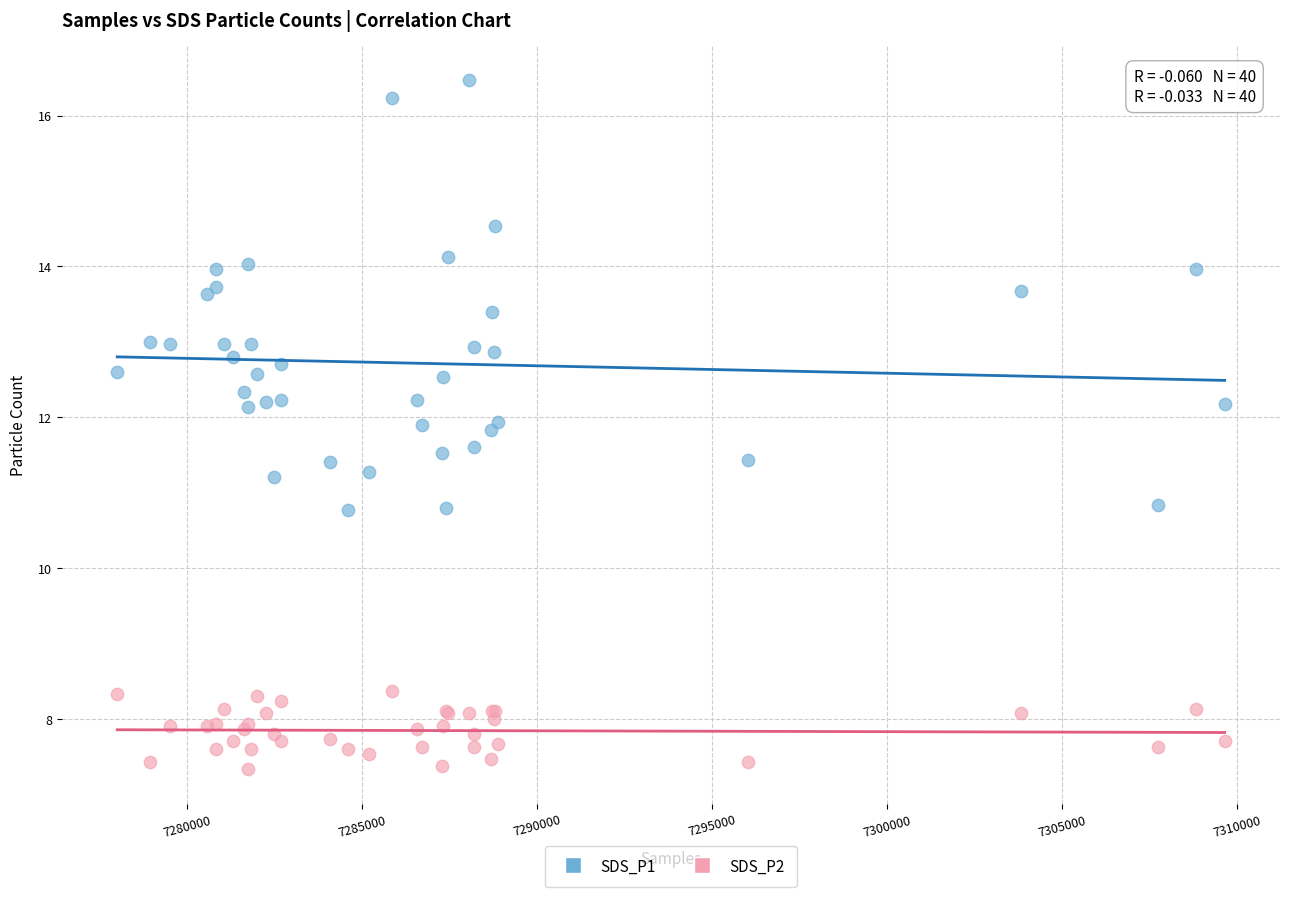

Which series reaches the maximum Y coordinate?

SDS_P1